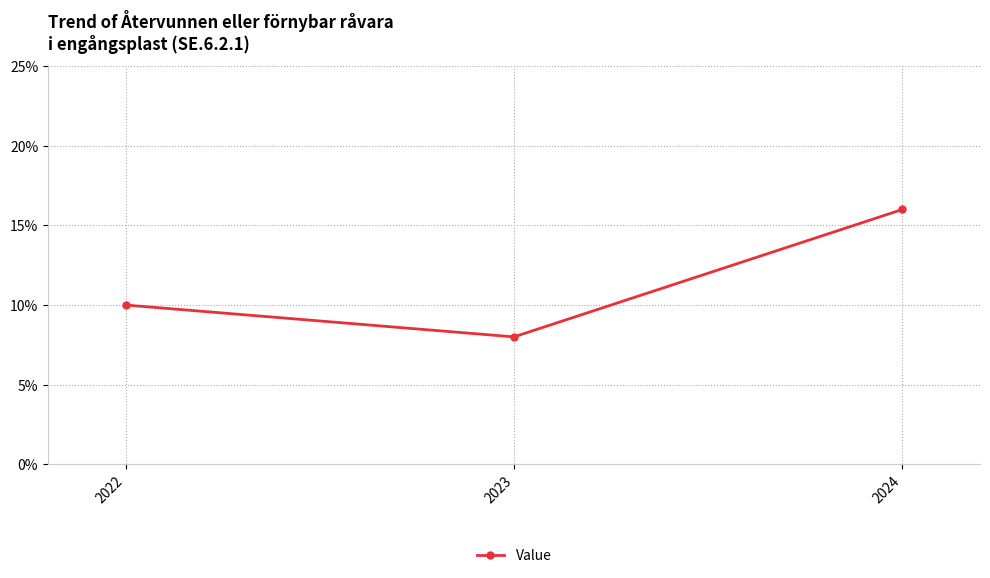

Is it true that the value at 2024 is 5?

False